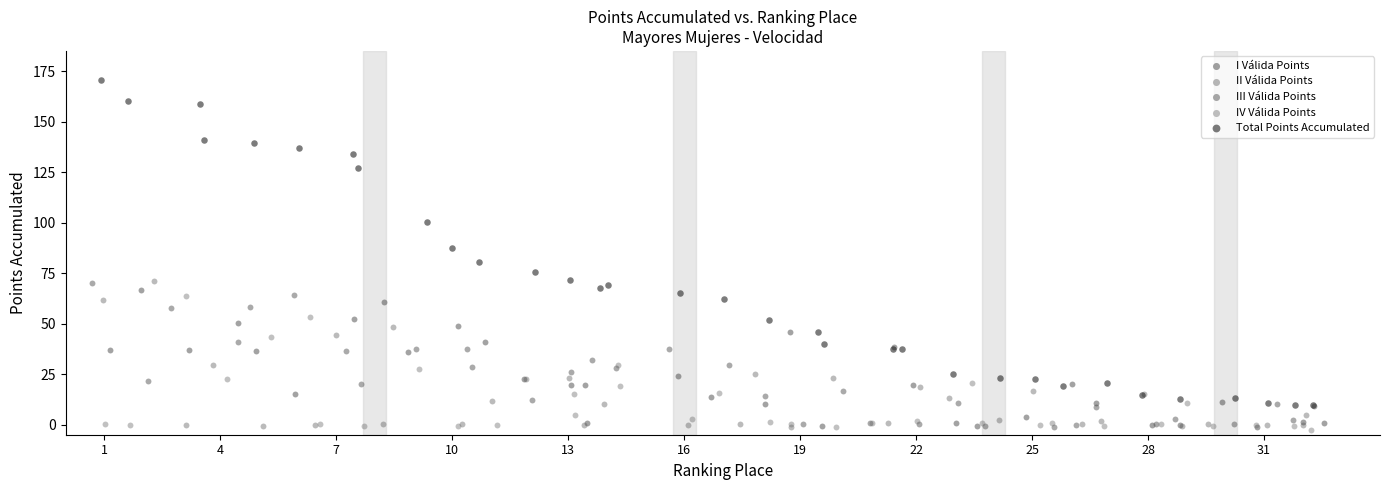

Which series reaches the maximum Y coordinate?

Total Points Accumulated